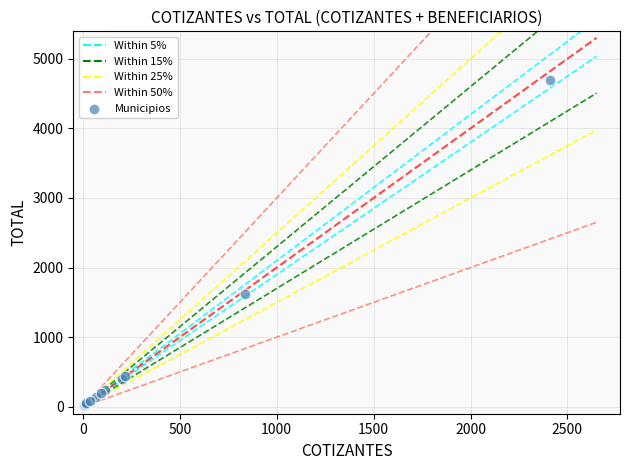

What Y value in the scatter plot is closest to 2350?

1625